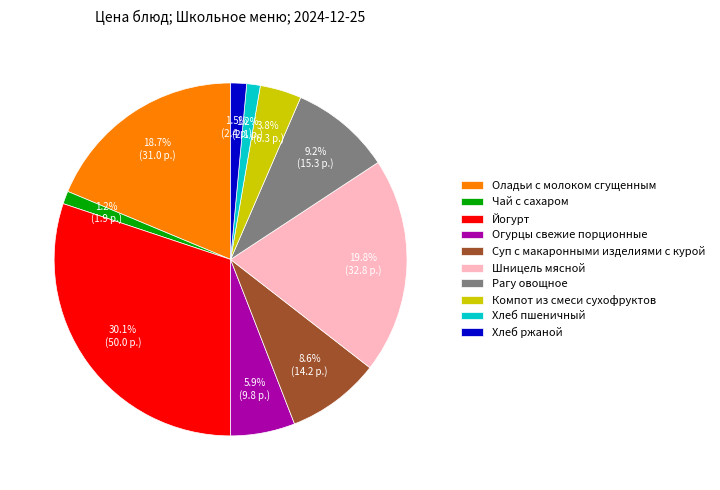

Which slice is the largest?

Йогурт